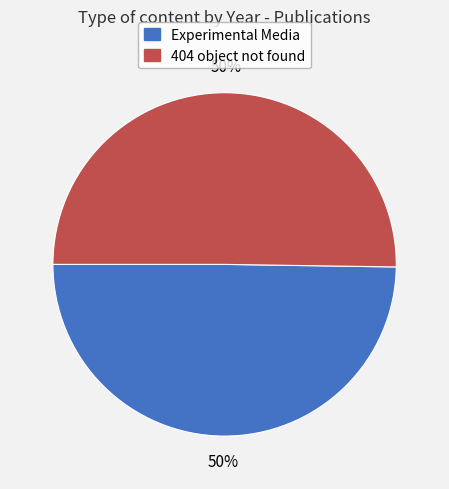

Combined, do Experimental Media and 404 object not found account for over 50%?

Yes